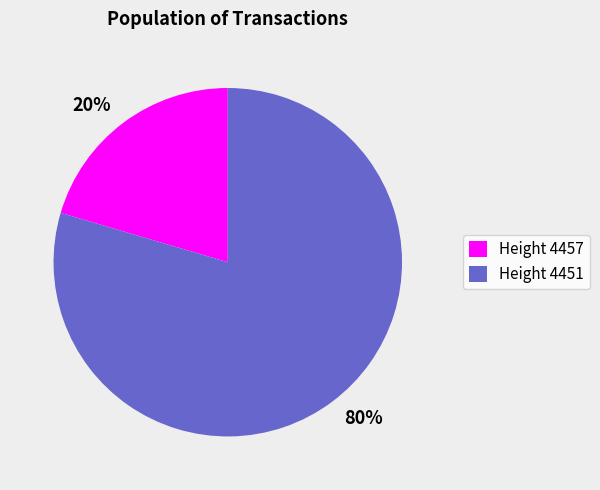

Is there a majority slice in this chart?

Yes